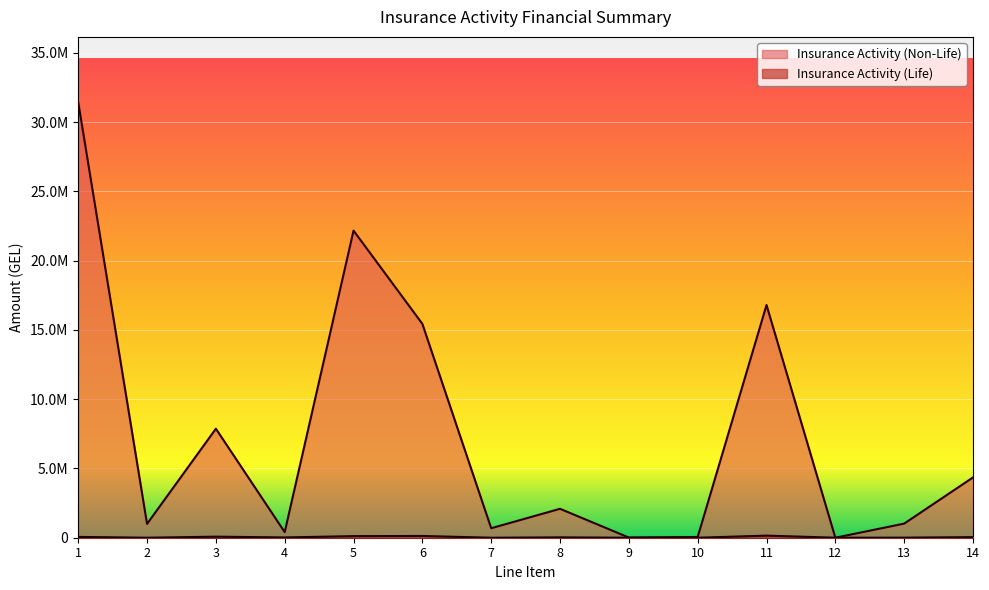

What is the difference between the Insurance Activity (Life) values at 8 and 7?

25465.8